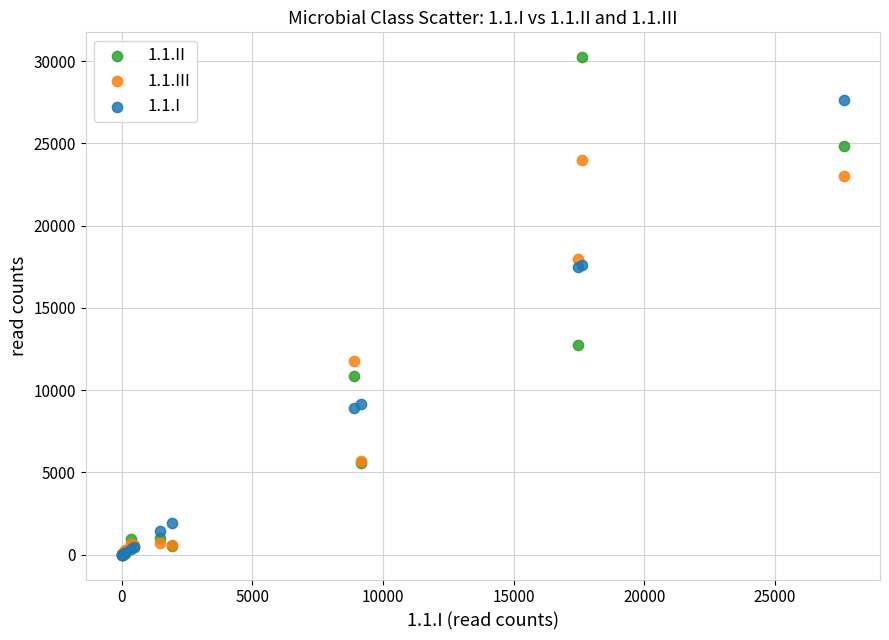

What are all the series names shown in the legend?

1.1.II, 1.1.III, 1.1.I